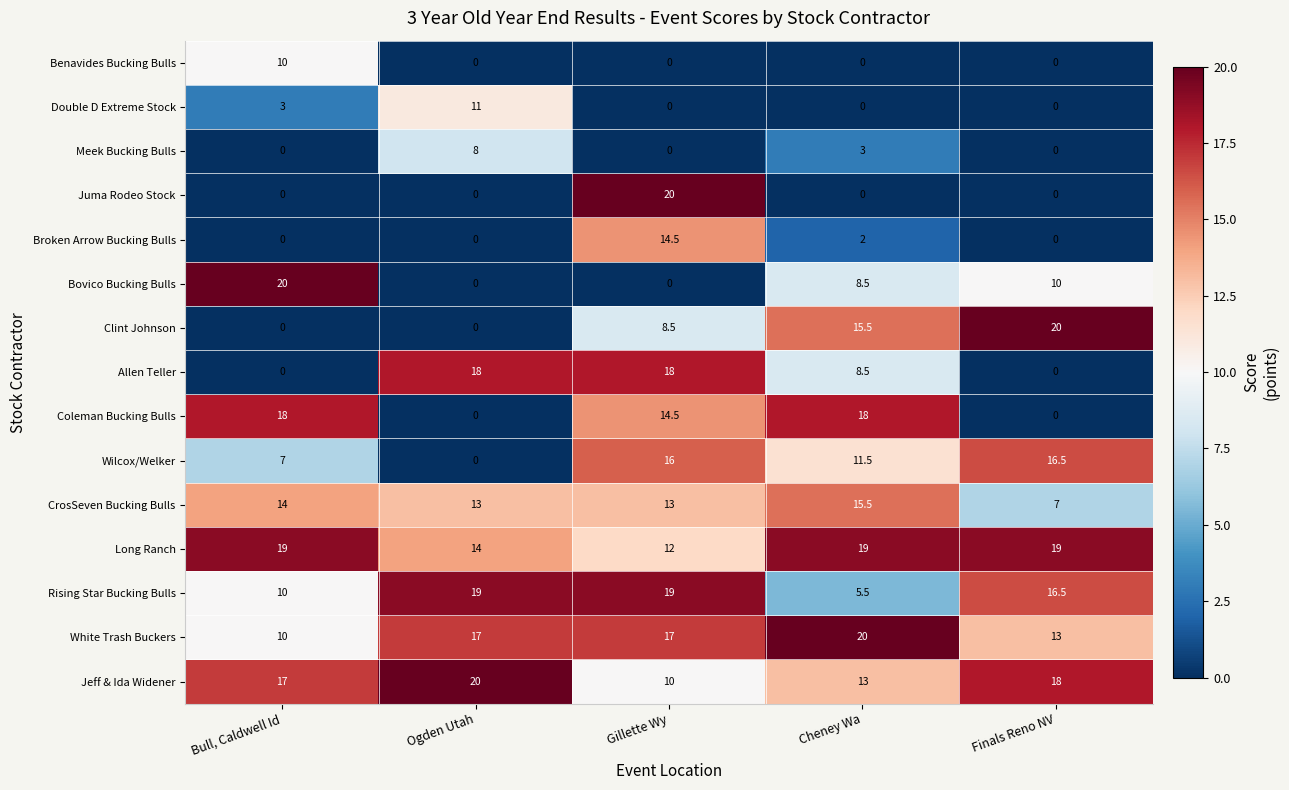

How many distinct data groups are displayed?

15